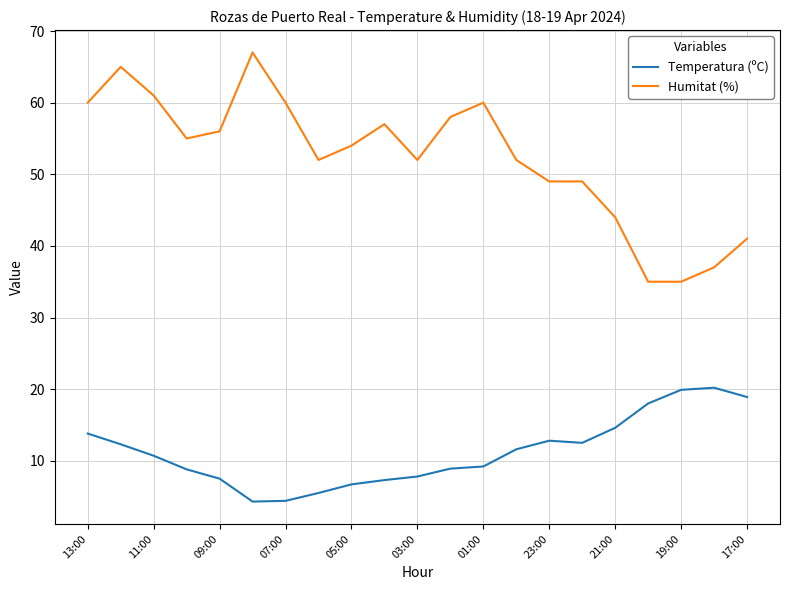

Does the chart display data point markers on the line(s)?

No